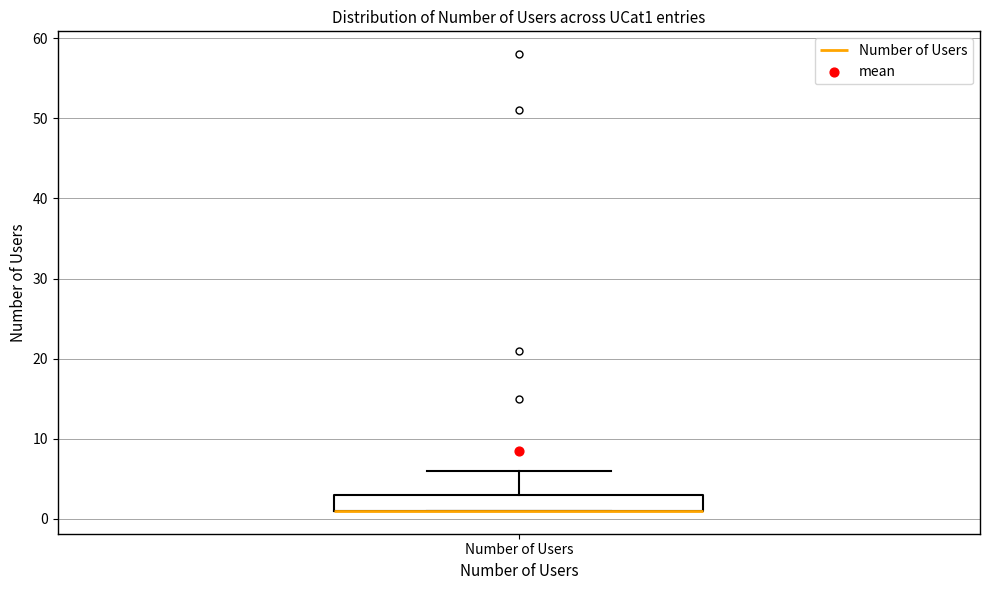

Transcribe this box plot: give where the median line is, the range the box spans, and where the two whiskers end, as read against the y-axis. The values are not printed on the chart, so give them approximately, as read against the axis.

median 1 (drawn on the box's lower edge), box 1 to 3, whiskers 1 to 6